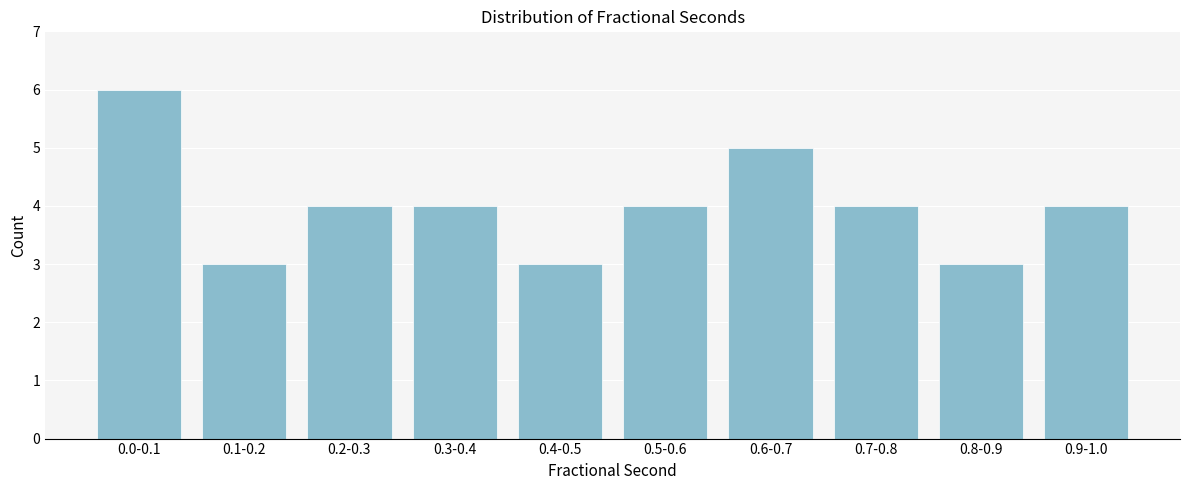

Reading left to right, list all the values displayed in this chart.

6	3	4	4	3	4	5	4	3	4